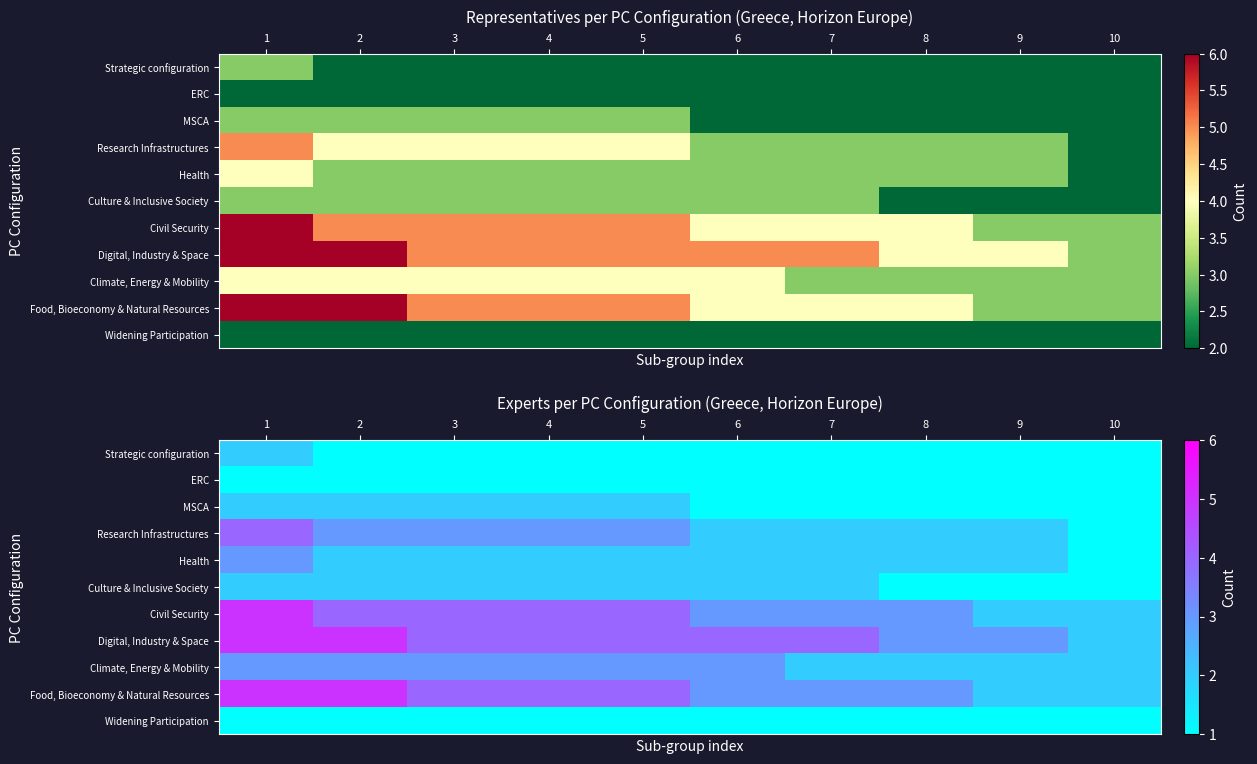

How many data points does each series have?

10